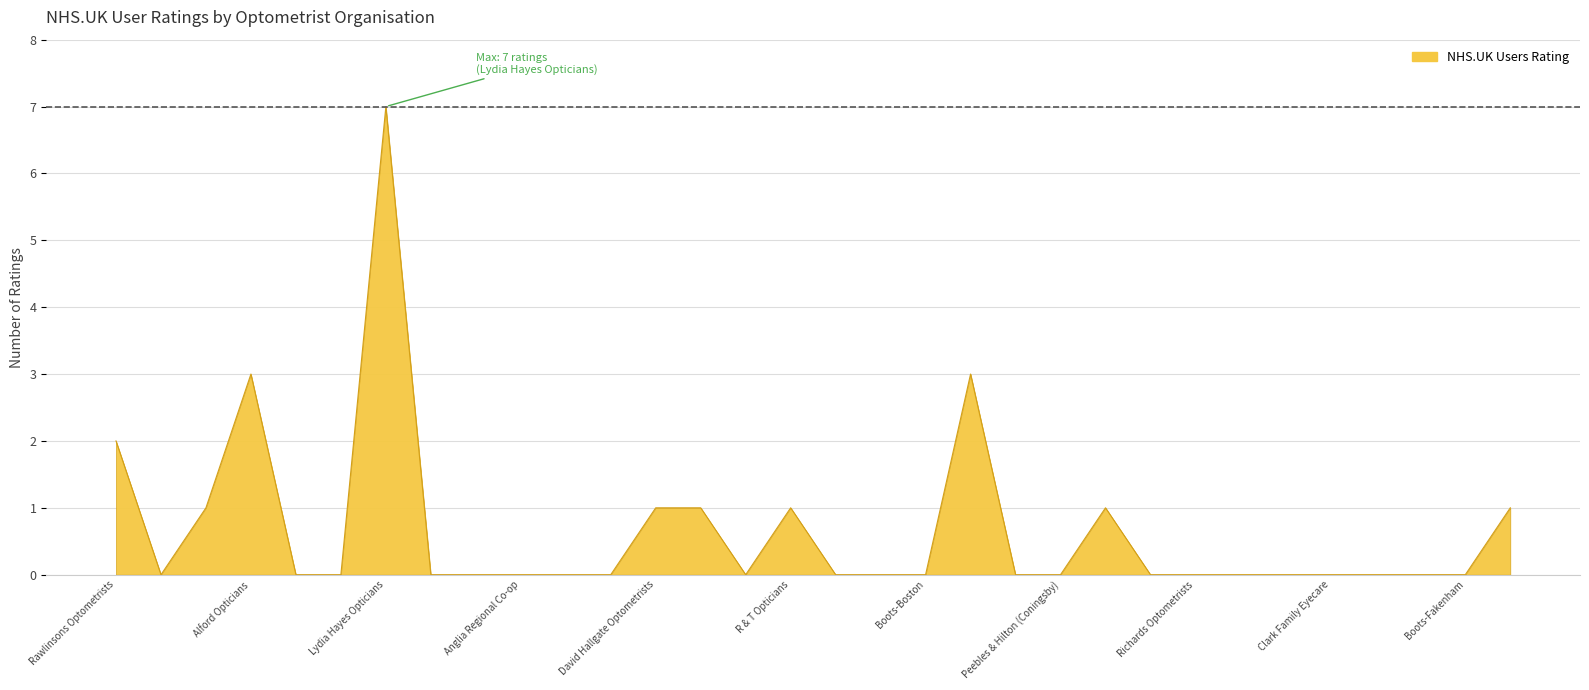

What is the greatest value displayed?

7